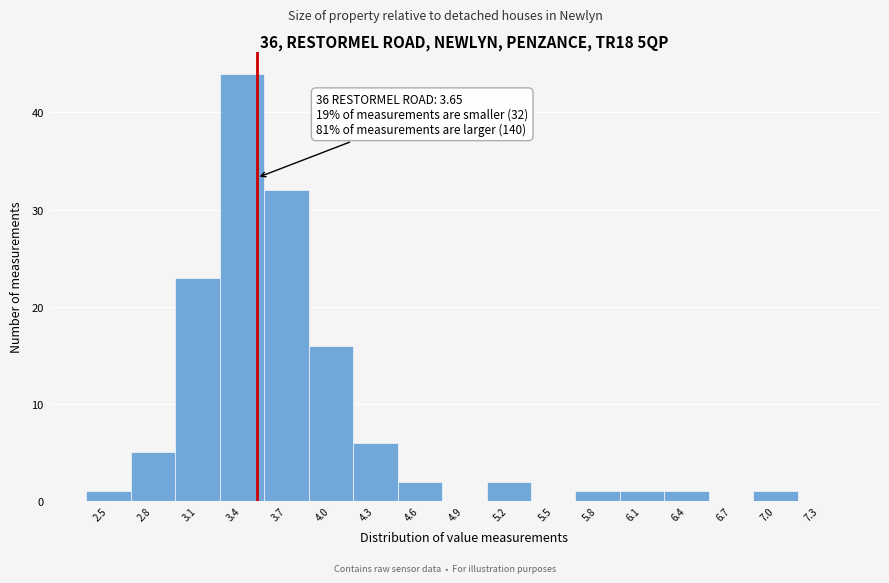

Reading right to left, transcribe all the data shown in this chart.

7.3=0	7.0=1	6.7=0	6.4=1	6.1=1	5.8=1	5.5=0	5.2=2	4.9=0	4.6=2	4.3=6	4.0=16	3.7=32	3.4=44	3.1=23	2.8=5	2.5=1